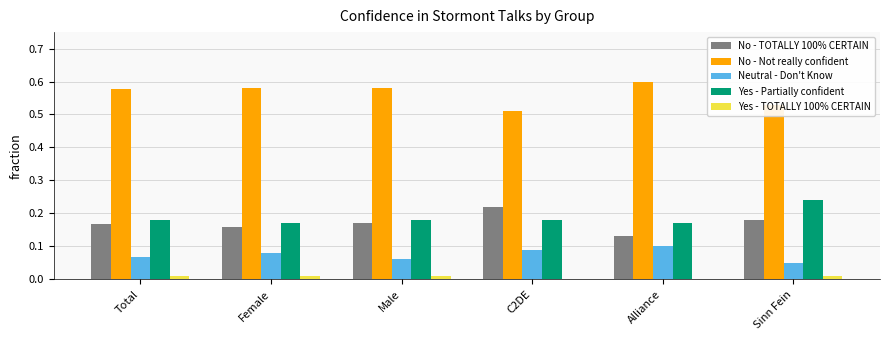

The No - TOTALLY 100% CERTAIN series shows 0.1 at Male. True or false?

False